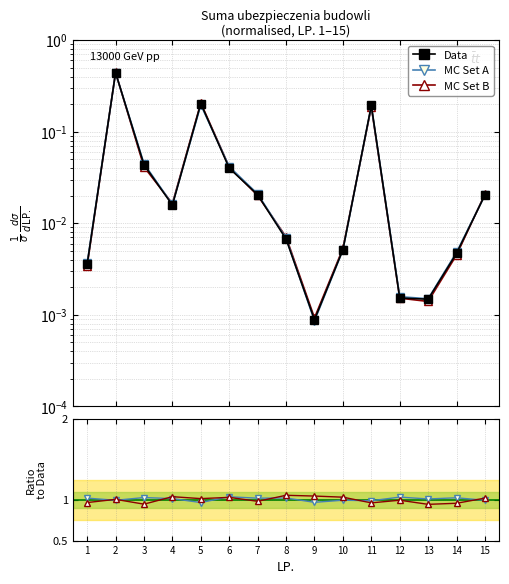

Reading left to right, what are all the values shown in this chart?

Data: 0.0	0.4	0.0	0.0	0.2	0.0	0.0	0.0	0.0	0.0	0.2	0.0	0.0	0.0	0.0
MC Set A: 1.0	1.0	1.0	1.0	1.0	1.0	1.0	1.0	1.0	1.0	1.0	1.0	1.0	1.0	1.0
MC Set B: 1.0	1.0	0.9	1.0	1.0	1.0	1.0	1.1	1.0	1.0	1.0	1.0	0.9	1.0	1.0